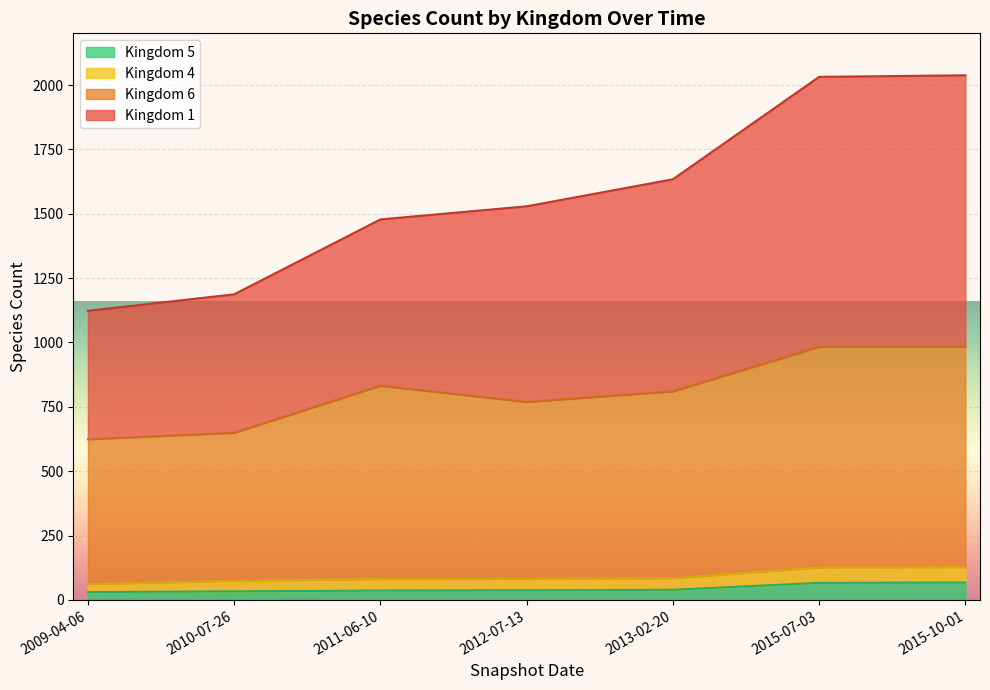

Which series has the largest total across all categories?

Kingdom 1